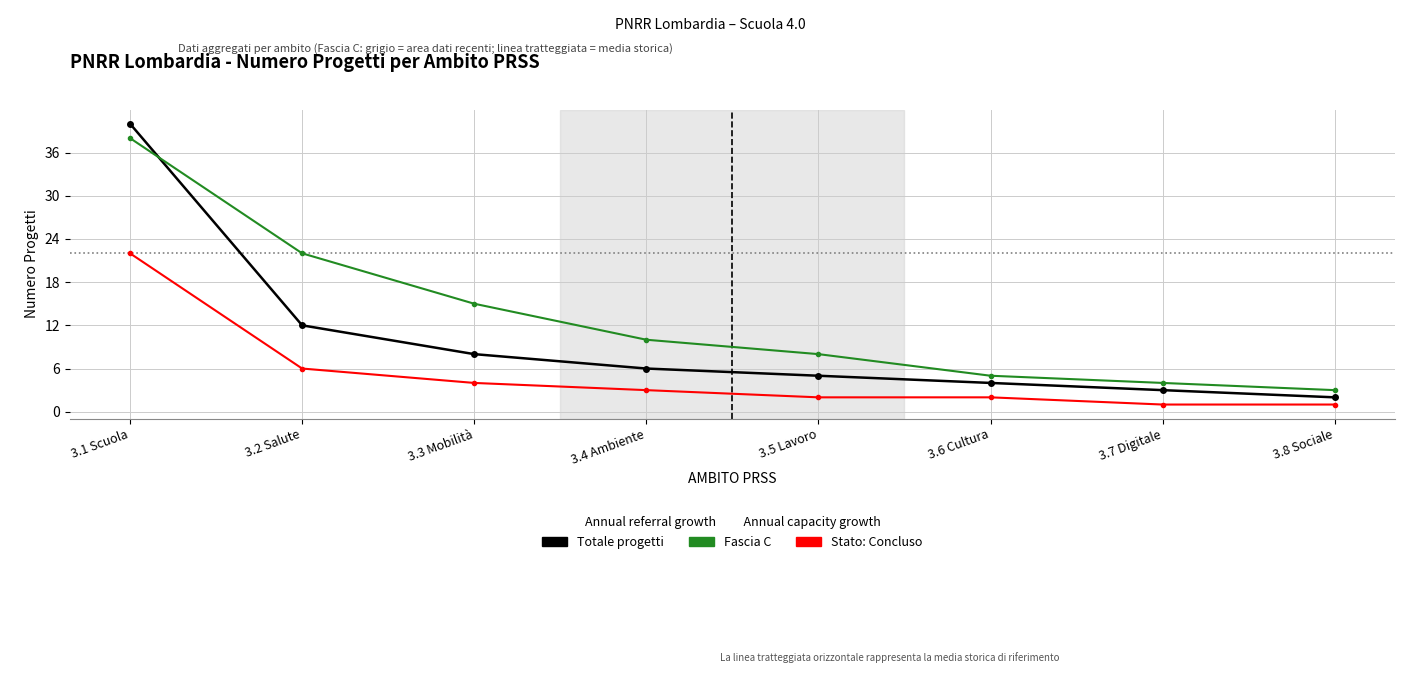

What is the greatest value displayed?

40